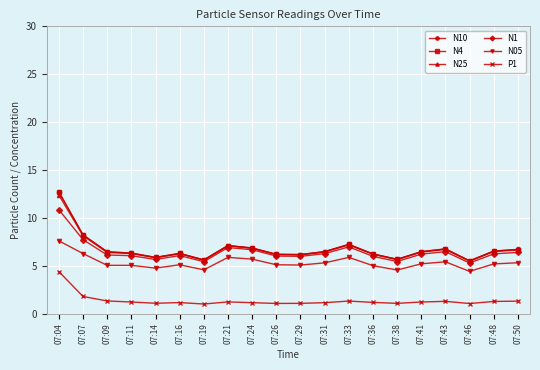

What is the value of the P1 point at the 8th from the left?

1.2